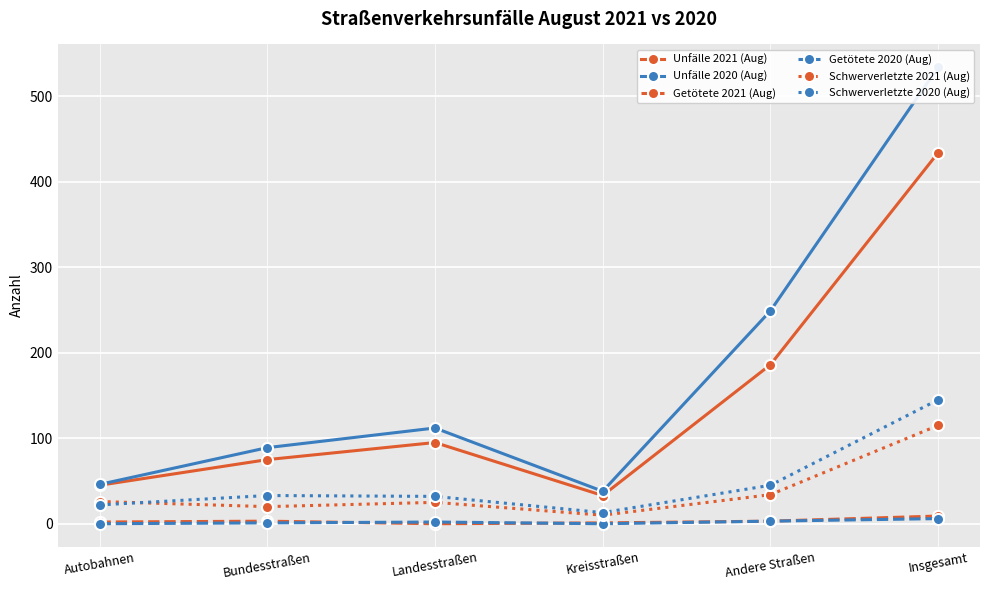

What is the sum of the Unfälle 2020 (Aug) values at Insgesamt and Landesstraßen?

646